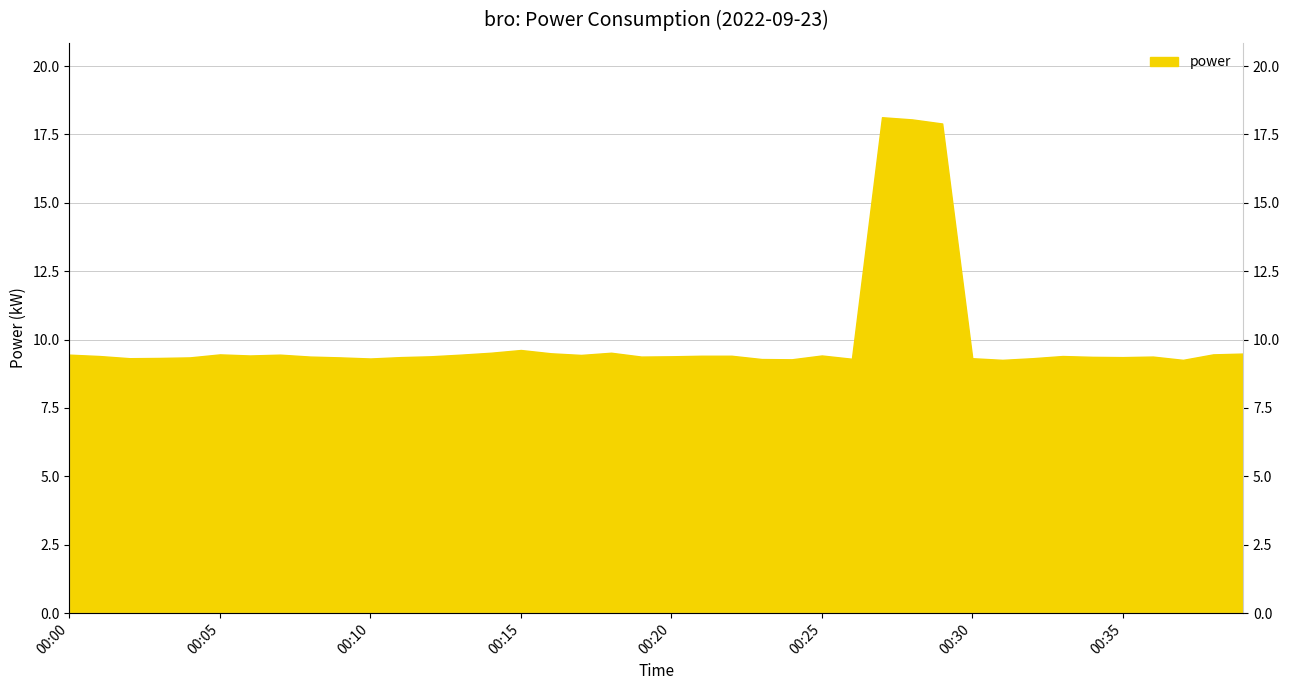

Between 00:30 and 00:06, which is larger?

00:06